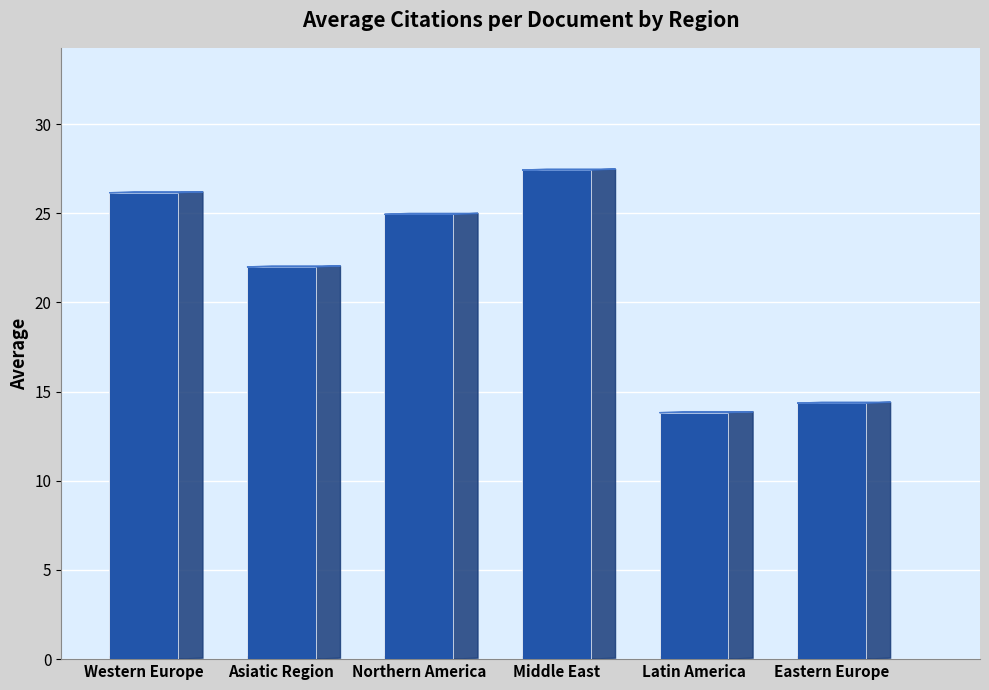

Between Latin America and Middle East, which is larger?

Middle East